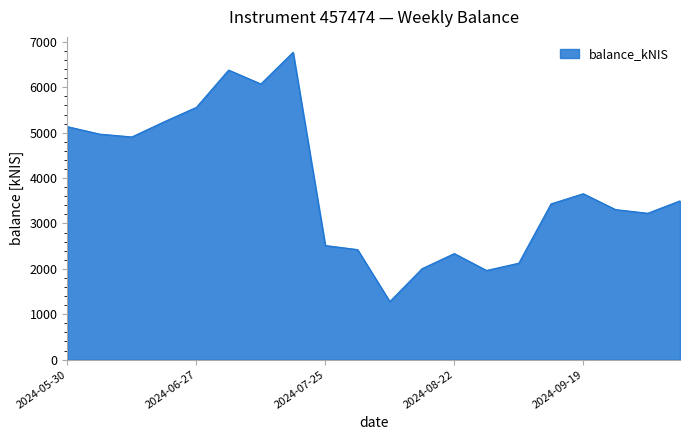

How many lines are shown in the chart?

1